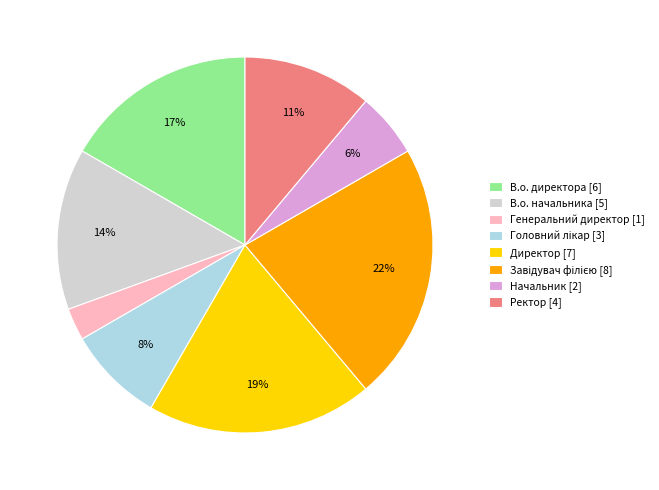

What percentage is the В.о. директора slice, to the nearest percent?

17%